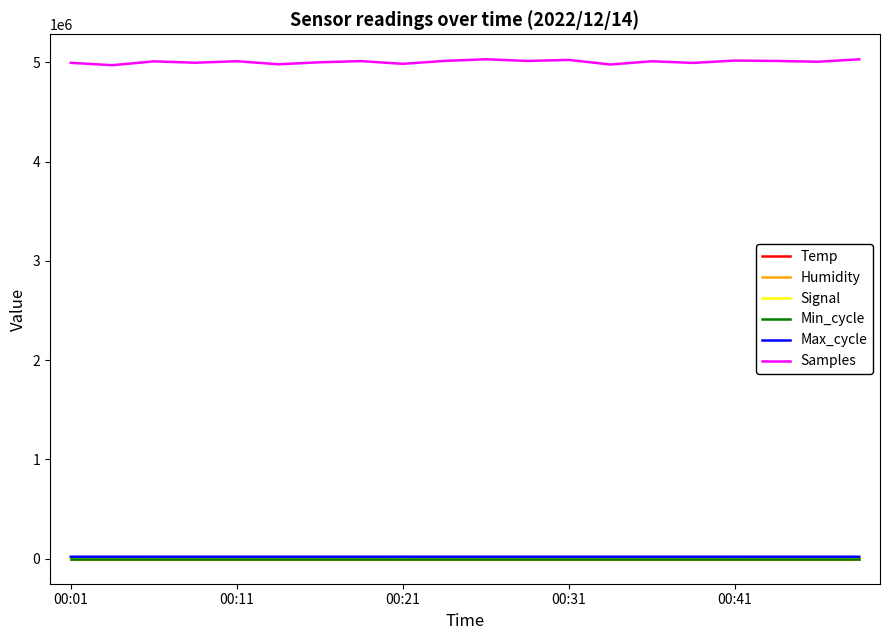

True or false: Humidity and Samples cross at least once.

False